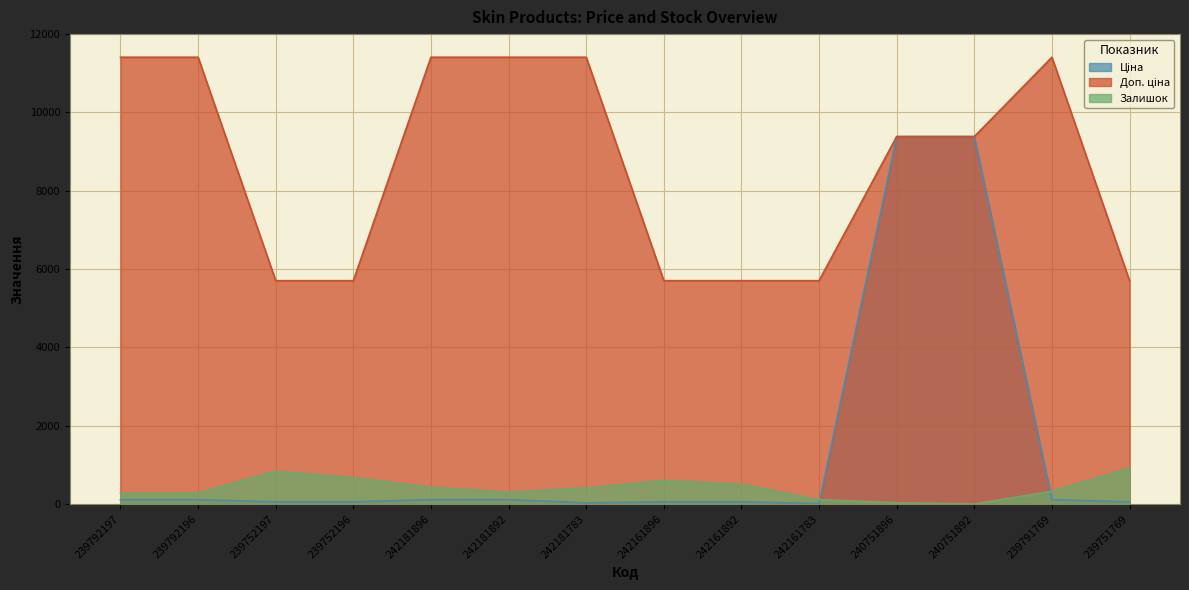

What position from the right is 242181896?

10